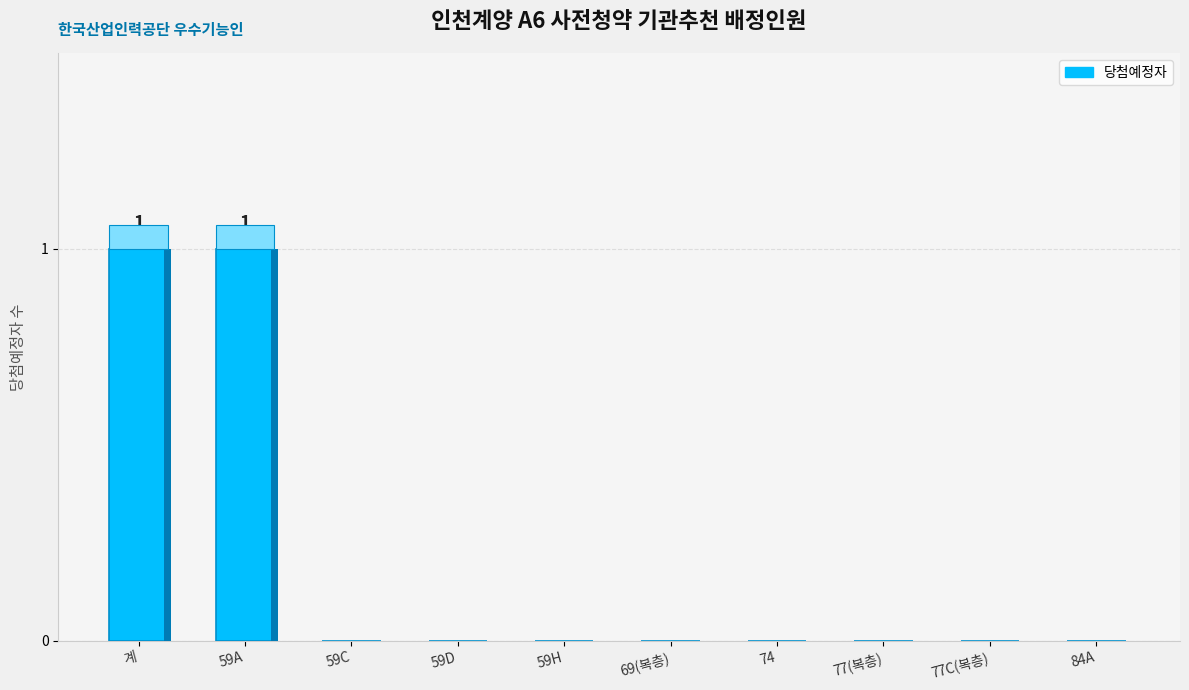

What is the difference between the second highest and second lowest values?

1